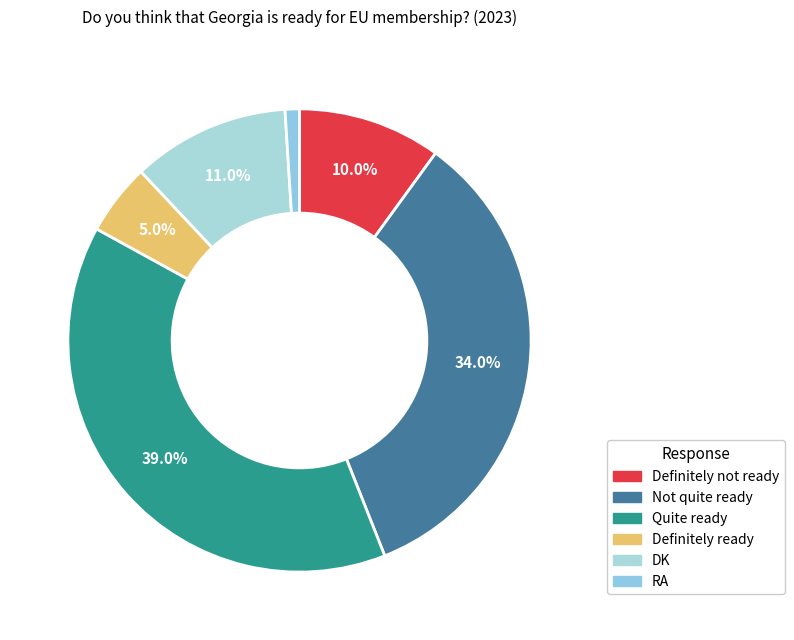

To the nearest percent, what is the difference between the RA and Quite ready slice percentages?

38%